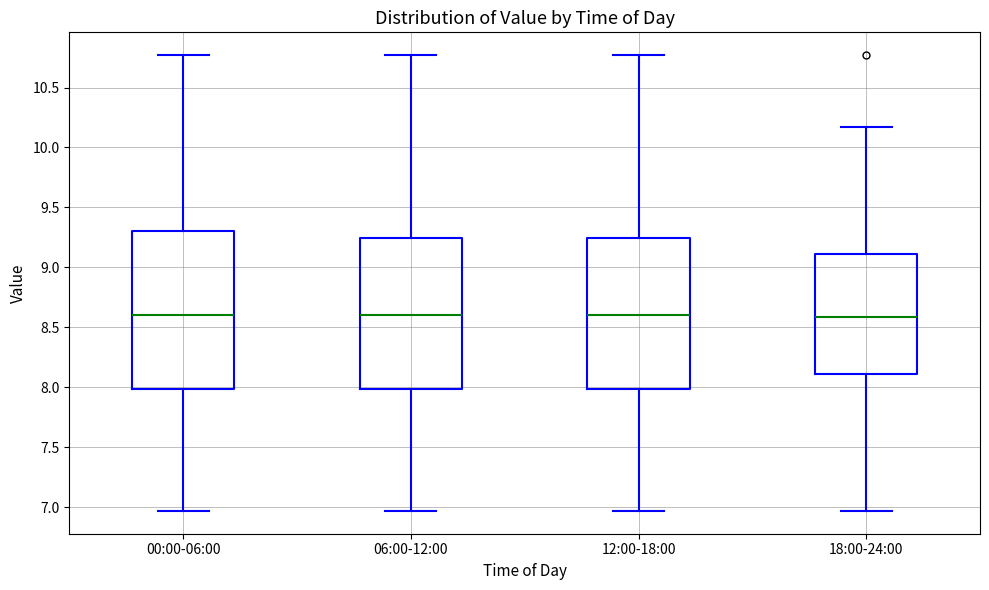

Which box is the tallest, from its lower edge to its upper edge?

00:00-06:00